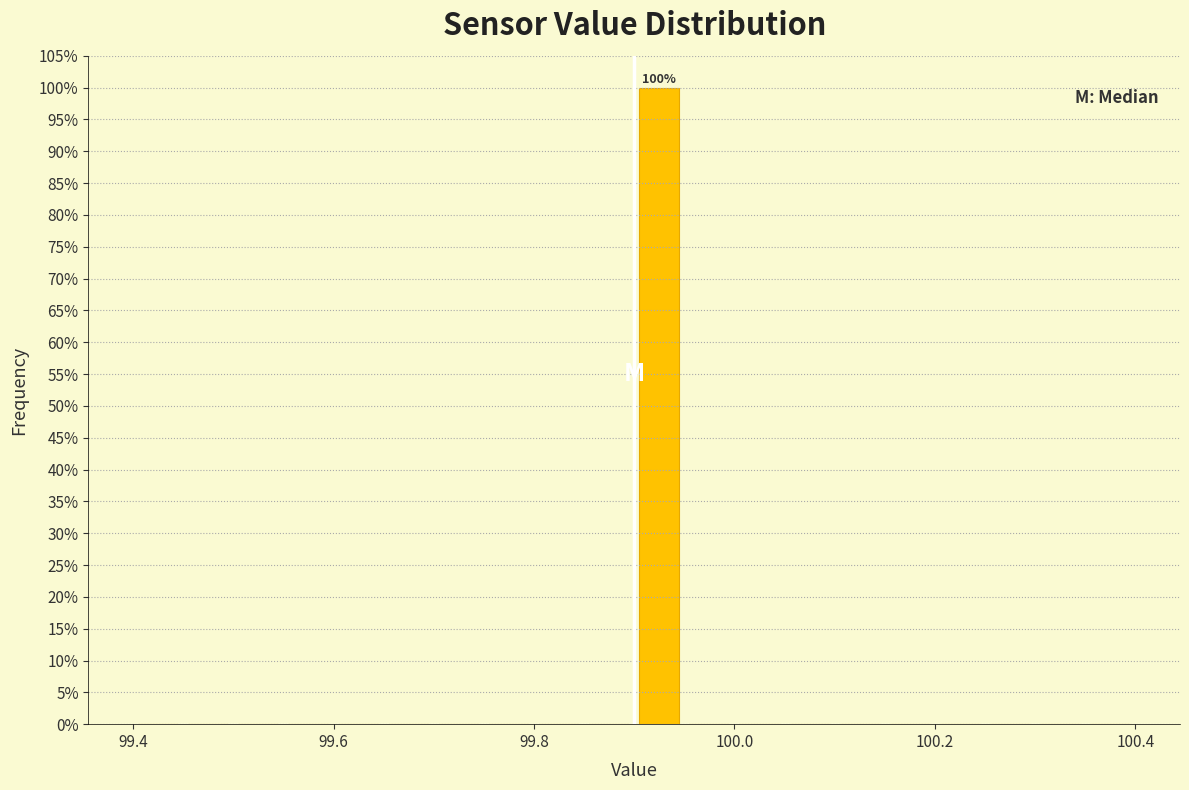

Around what value on the x-axis is the tallest bar? Give the approximate position of its centre, as read against the axis.

99.92